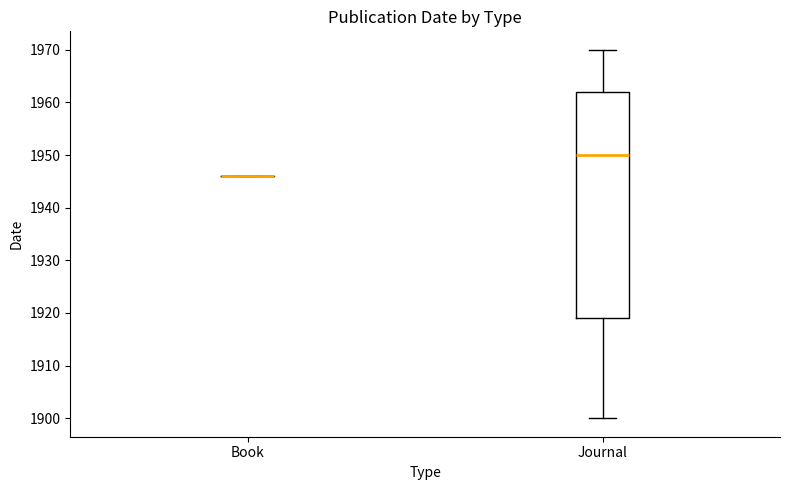

Reading left to right, read every box against the y-axis: the position of its median line, the range the box covers, and the ends of its whiskers. The values are not printed on the chart, so give them approximately, as read against the axis.

Book: box collapsed to a line at 1946, whiskers 1946 to 1946
Journal: median 1950, box 1919 to 1962, whiskers 1900 to 1970